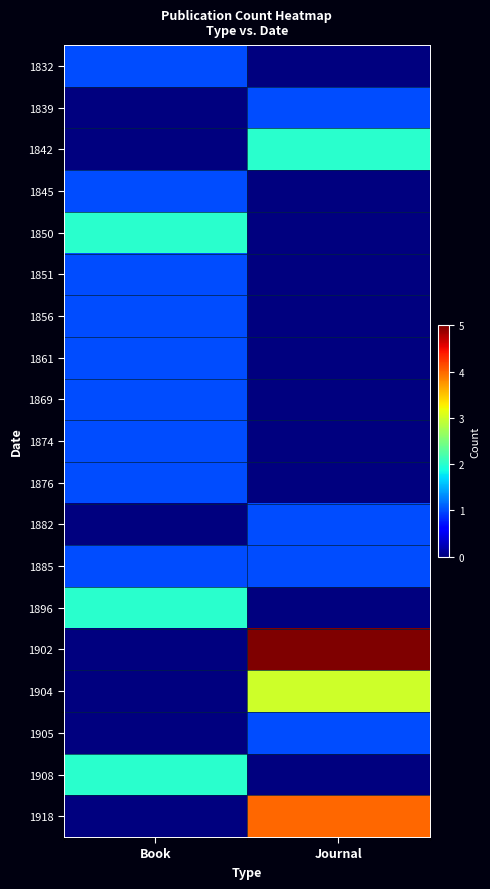

Which series changed the most between Book and Journal?

1902